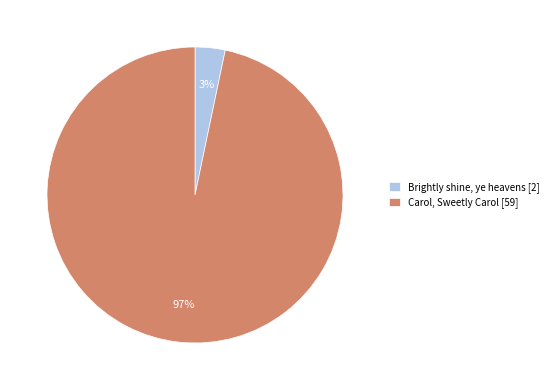

The Brightly shine, ye heavens slice represents 11% of the pie. True or false?

False